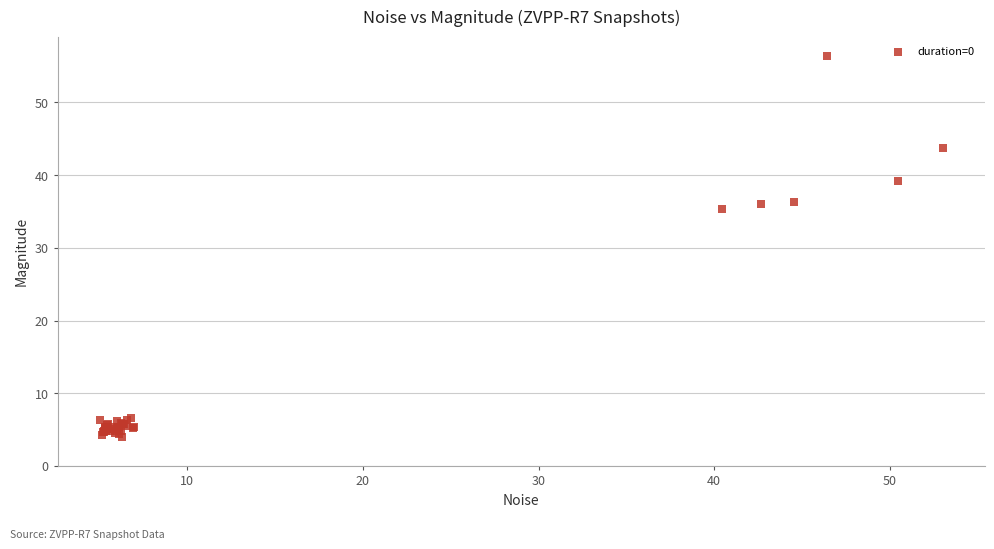

What Y value in the scatter plot is closest to 30?

35.3